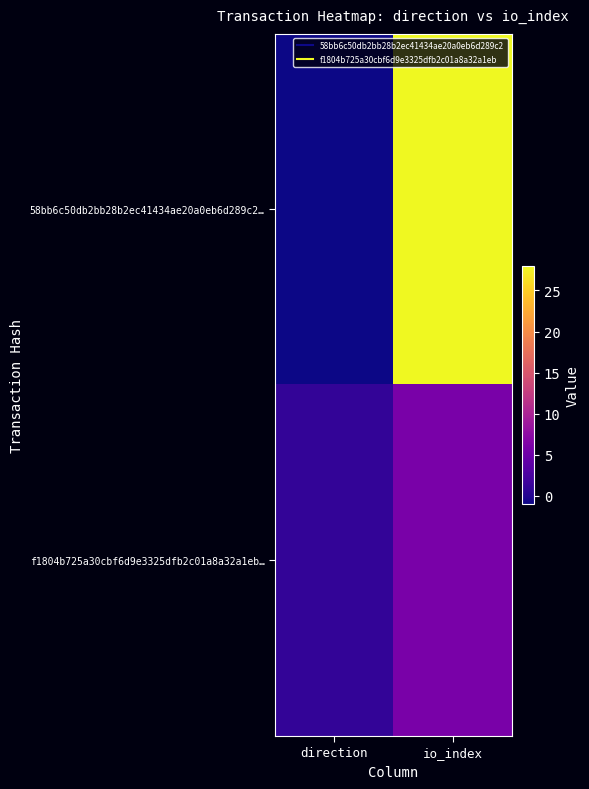

Reading left to right, list all the values displayed in this chart.

58bb6c50db2bb28b2ec41434ae20a0eb6d289c2…: direction=-1	io_index=28
f1804b725a30cbf6d9e3325dfb2c01a8a32a1eb…: direction=1	io_index=6